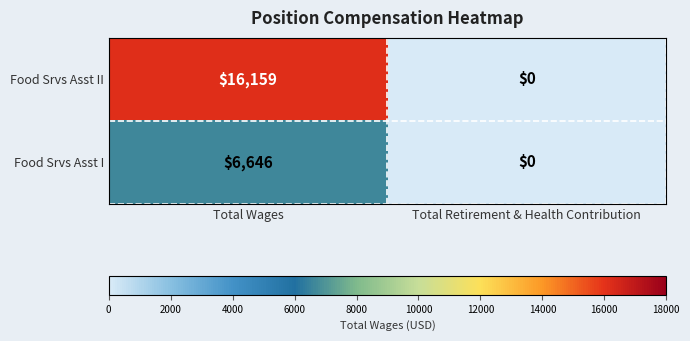

True or false: Food Srvs Asst I has a value of 4545 at Total Retirement & Health Contribution.

False